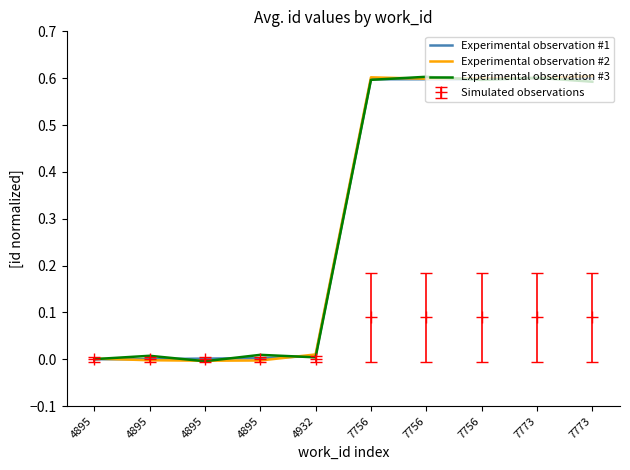

How many intersections are there between Experimental observation #1 and Experimental observation #3?

7